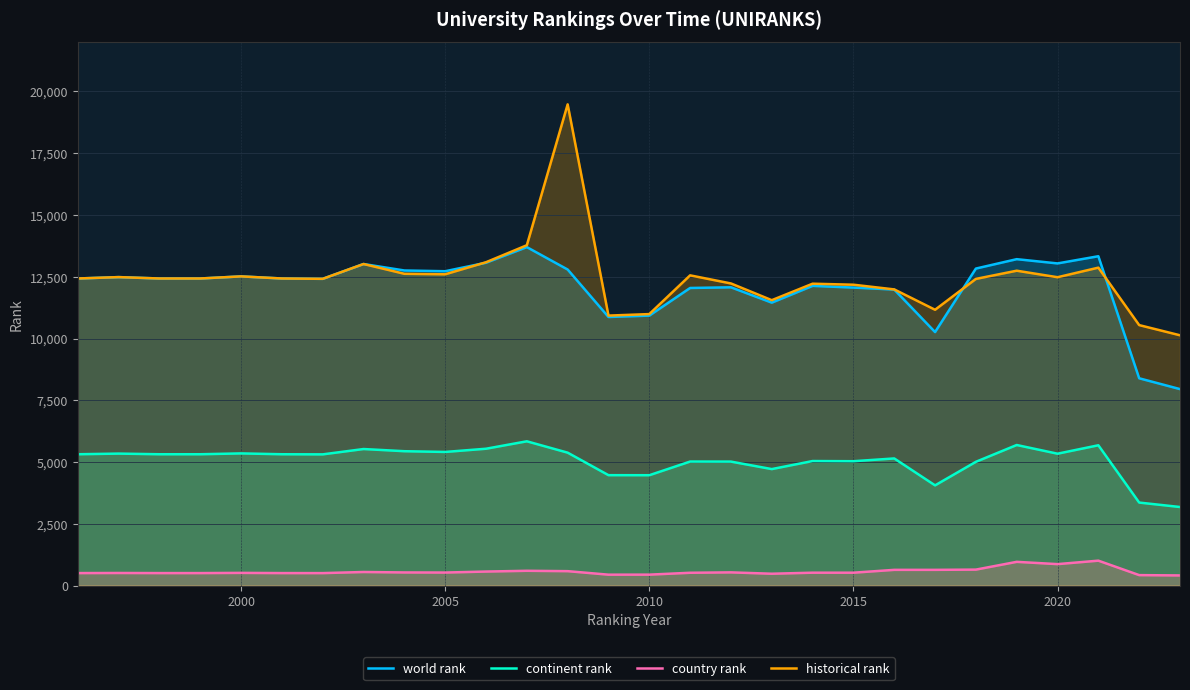

List the series in order of their peak value, highest first.

historical rank, world rank, continent rank, country rank